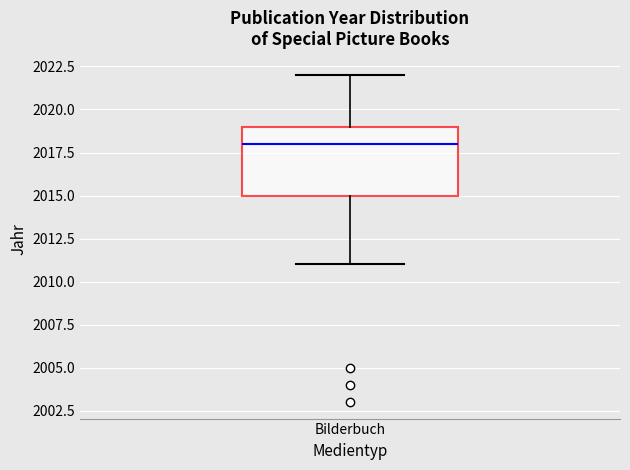

Read this box plot against the y-axis: the position of the median line, the range covered by the box, and the ends of both whiskers. The values are not printed on the chart, so give them approximately, as read against the axis.

median 2018, box 2015 to 2019, whiskers 2011 to 2022